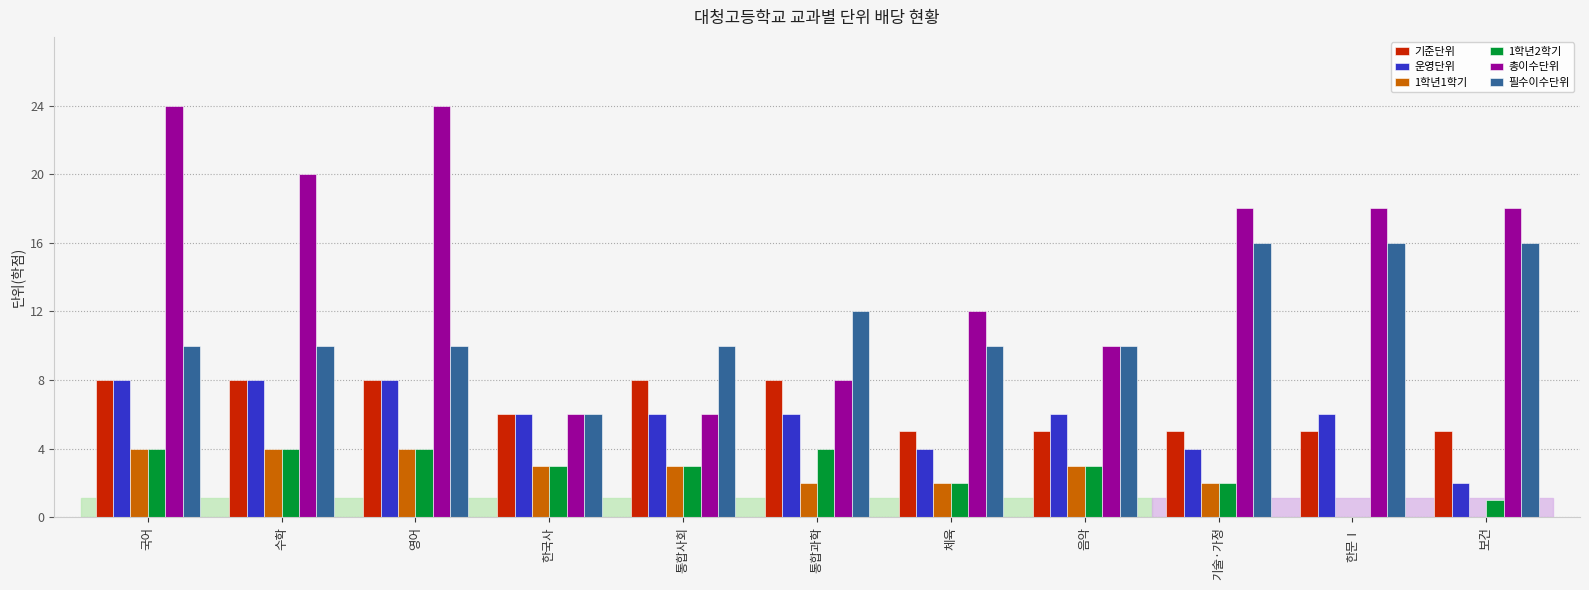

Is the value of 기준단위 at 기술·가정 greater than the value of 필수이수단위 at 국어?

No